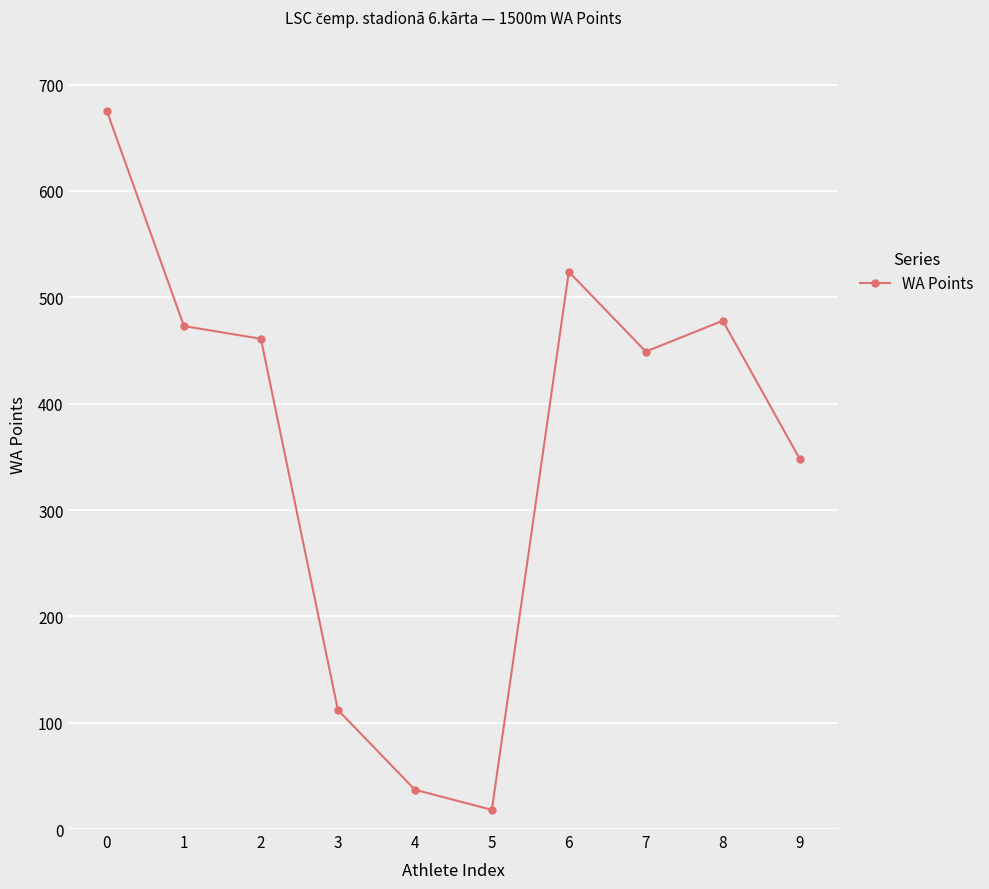

Reading left to right, extract all data points from this chart.

0=675	1=473	2=461	3=112	4=37	5=18	6=524	7=449	8=478	9=348